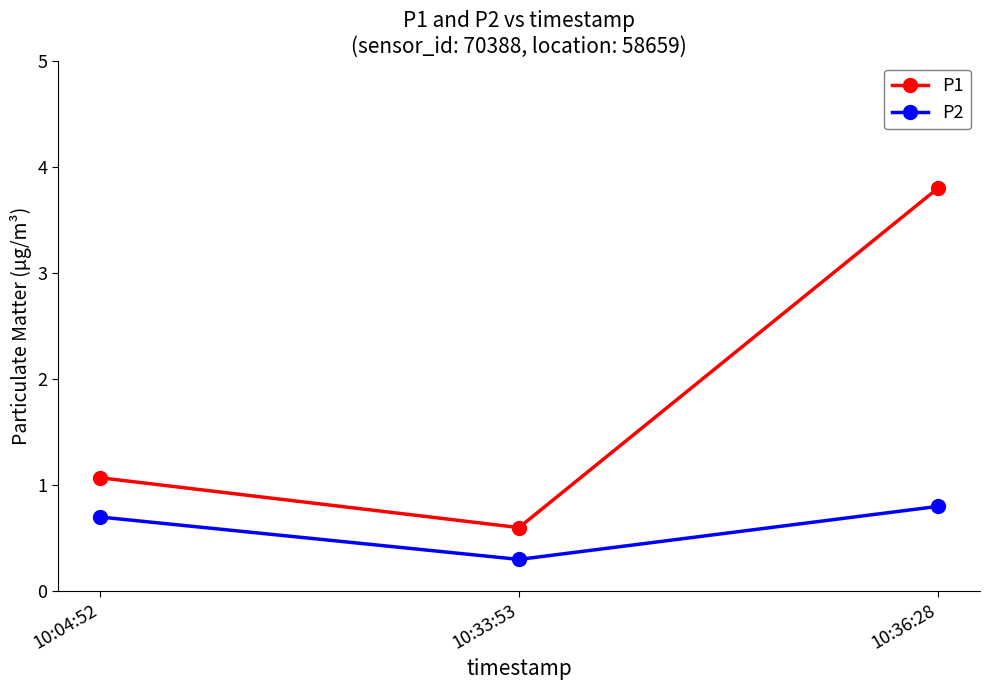

What is the sum of all P1 values?

5.5